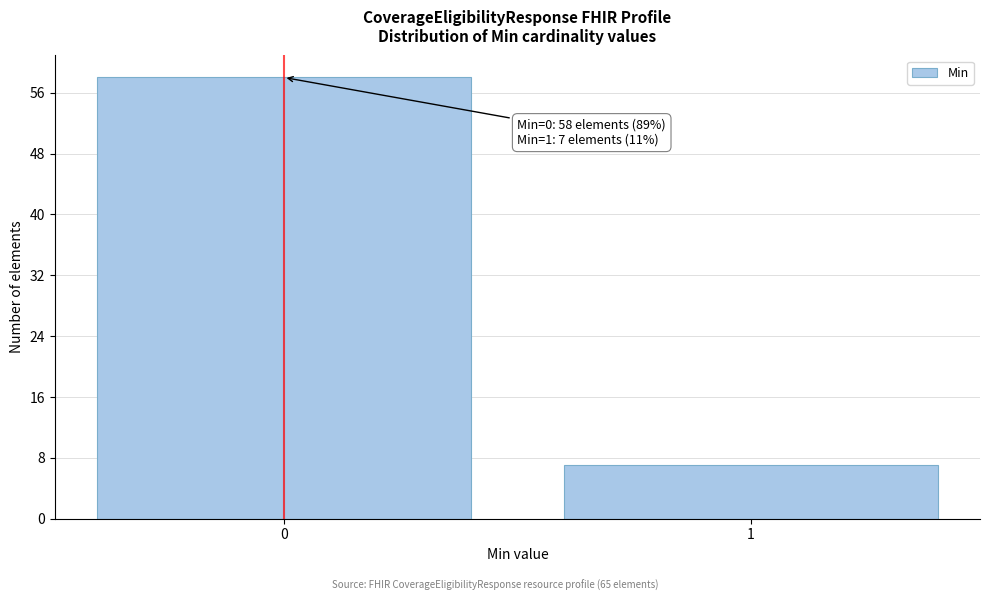

Reading left to right, list all the values displayed in this chart.

58	7